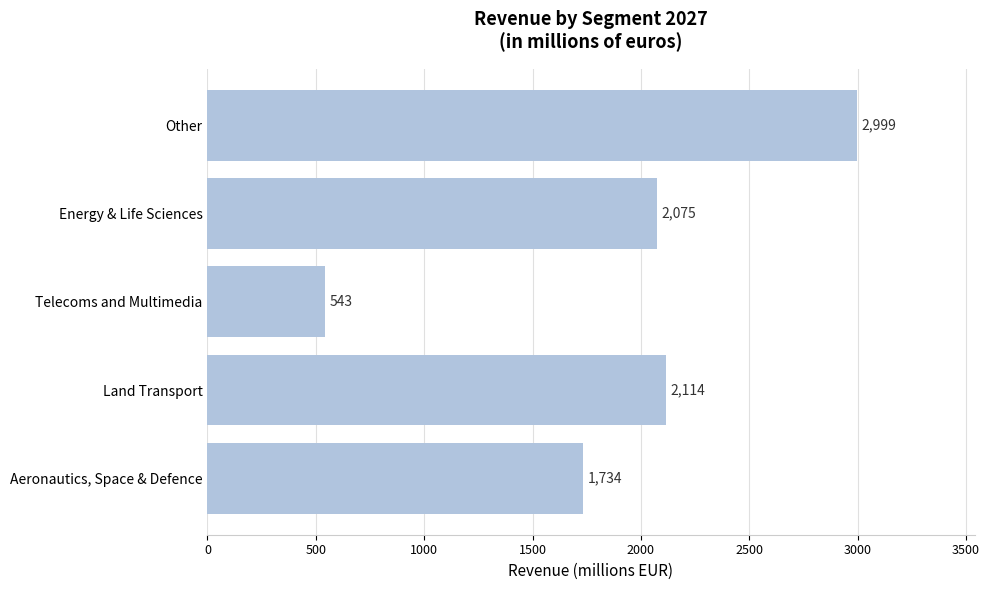

Rank the categories by value from highest to lowest.

Other, Land Transport, Energy & Life Sciences, Aeronautics, Space & Defence, Telecoms and Multimedia